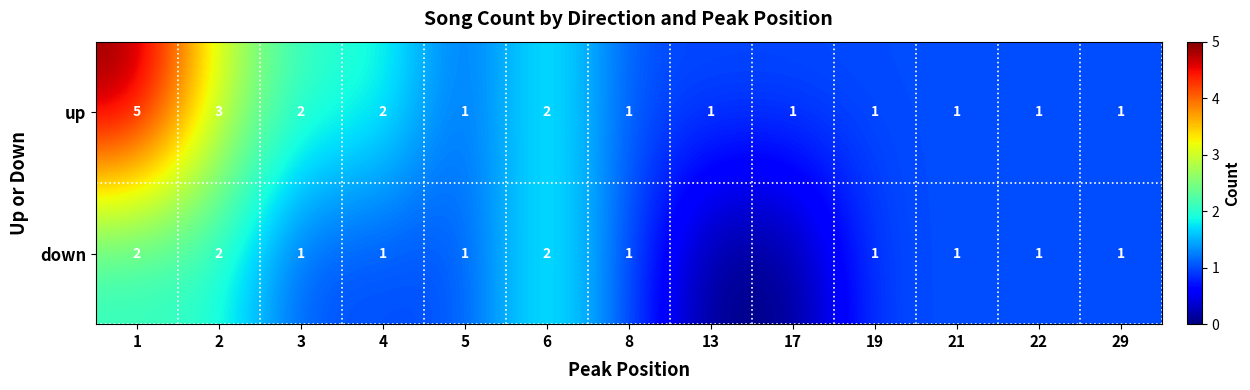

What is the sum of the up values at 6 and 3?

4